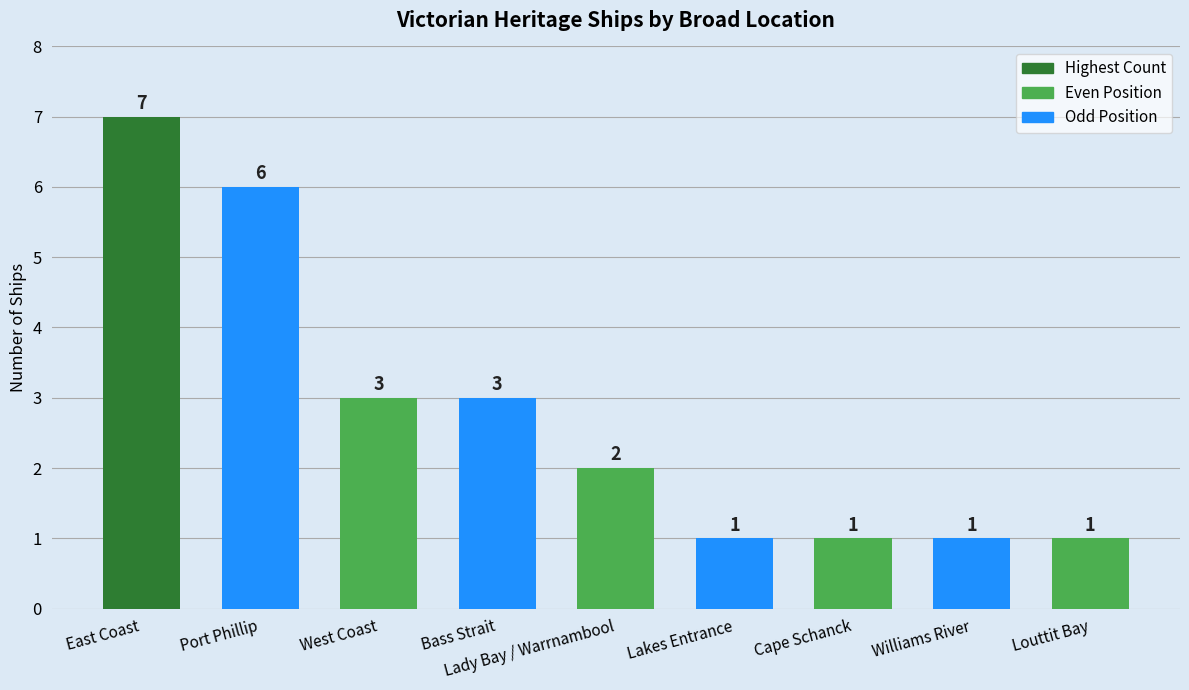

What is the value of the 3rd bar from the left?

3